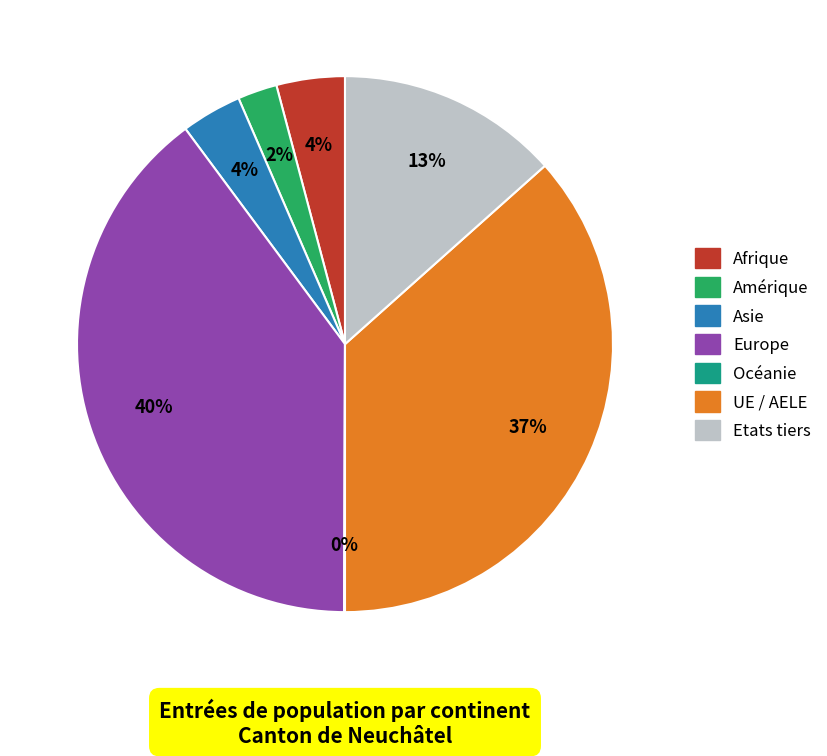

Which has a higher value, Etats tiers or Amérique?

Etats tiers